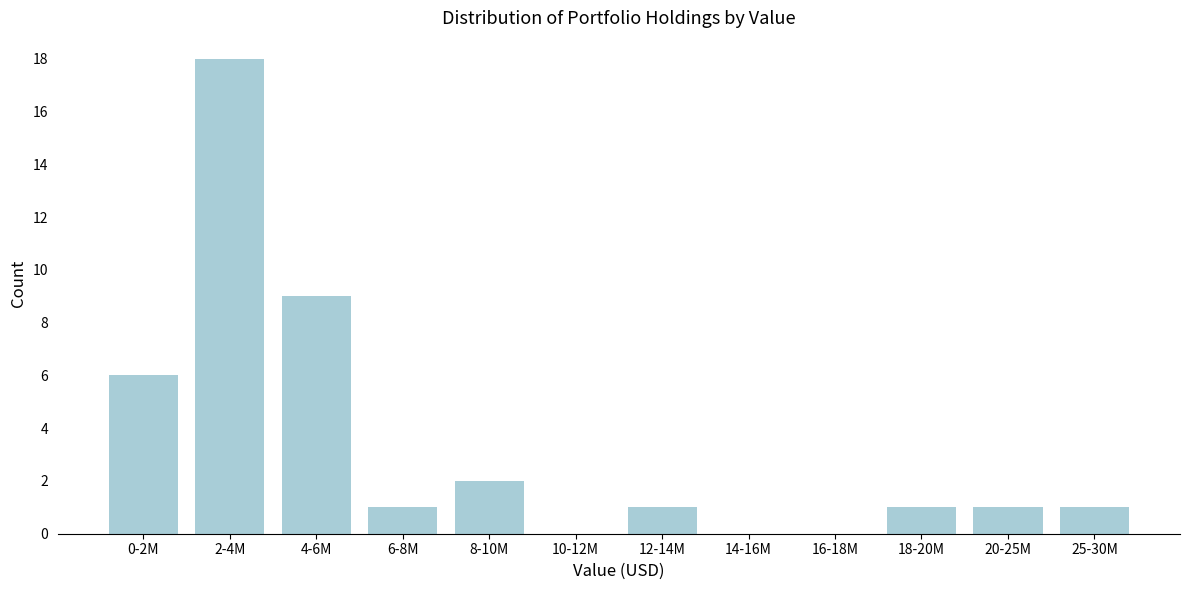

Reading right to left, transcribe all the data shown in this chart.

25-30M=1	20-25M=1	18-20M=1	16-18M=0	14-16M=0	12-14M=1	10-12M=0	8-10M=2	6-8M=1	4-6M=9	2-4M=18	0-2M=6